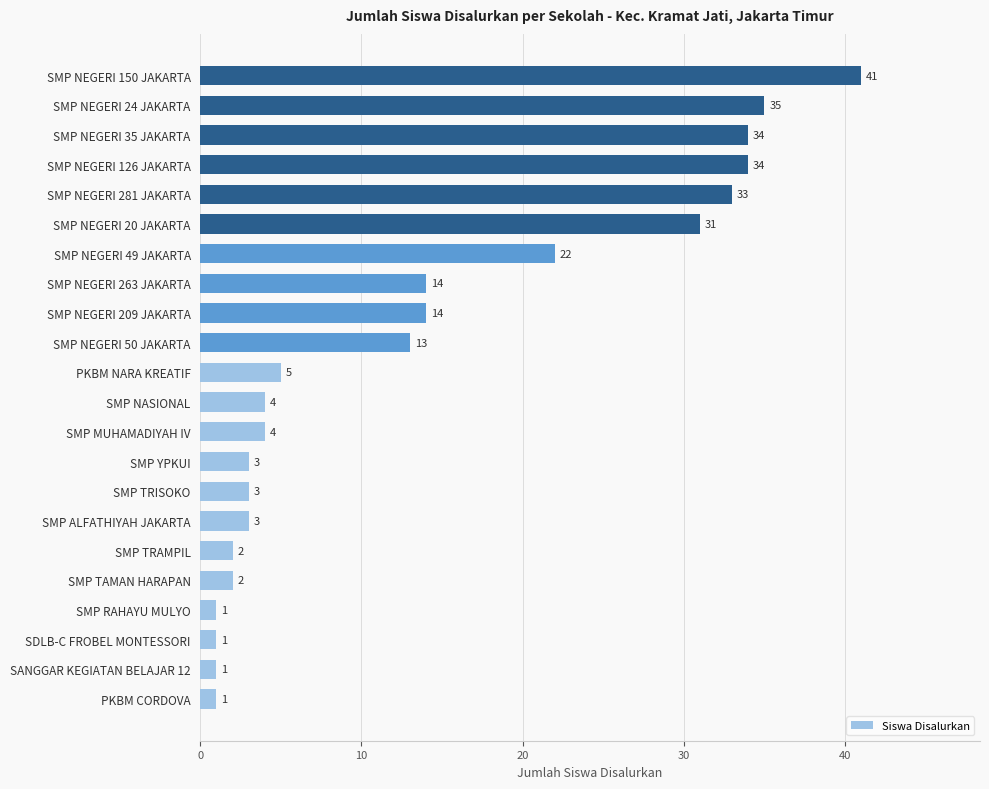

What is the change in value from SMP TRAMPIL to SMP NEGERI 49 JAKARTA?

+20